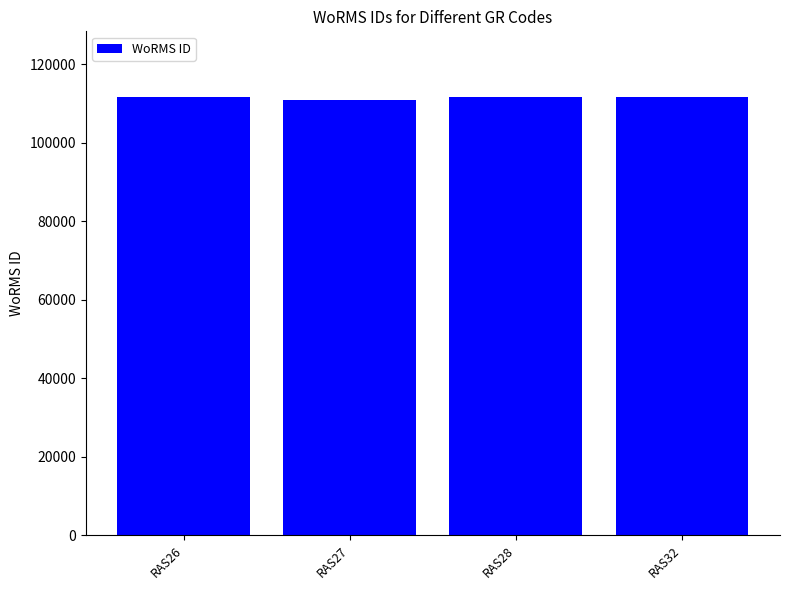

What is the smallest value displayed?

110993